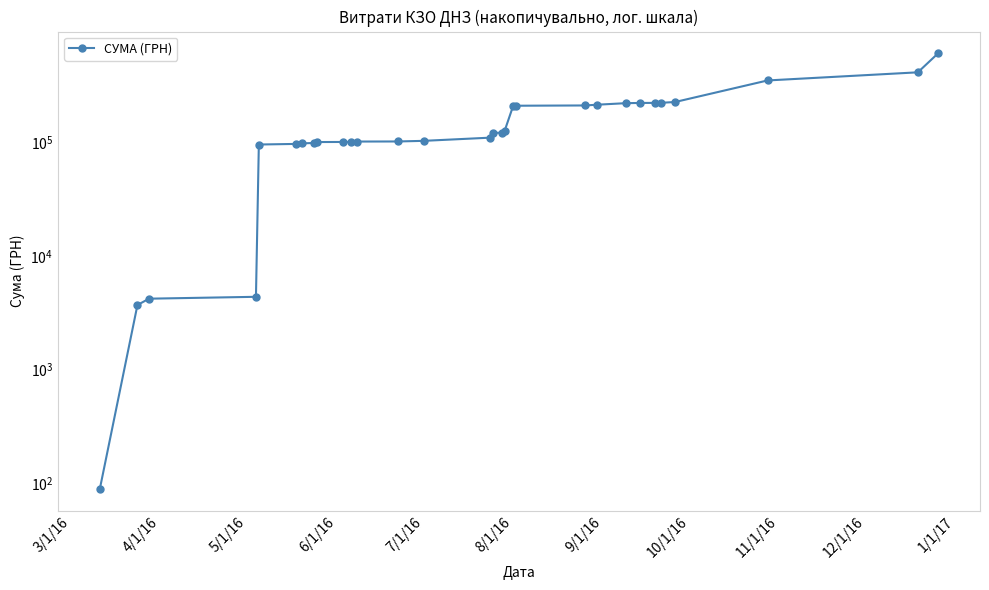

What is the sum of all values?

4799509.7